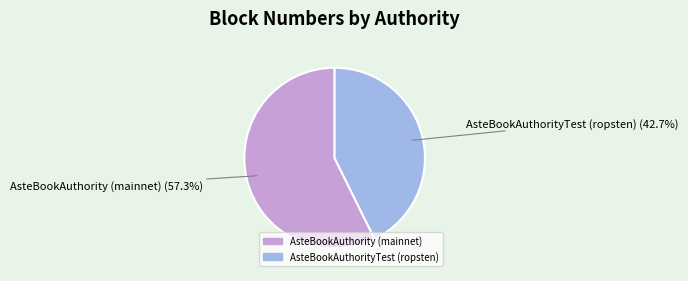

True or false: AsteBookAuthority (mainnet) accounts for 57% of the total.

True